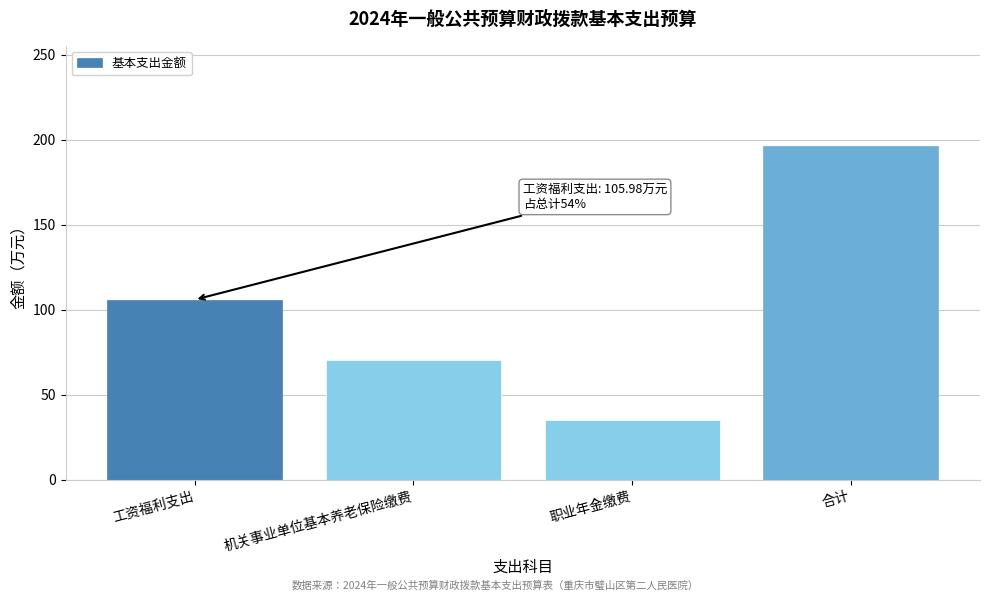

Reading left to right, transcribe all the data shown in this chart.

工资福利支出=106.0	机关事业单位基本养老保险缴费=70.7	职业年金缴费=35.3	合计=196.4